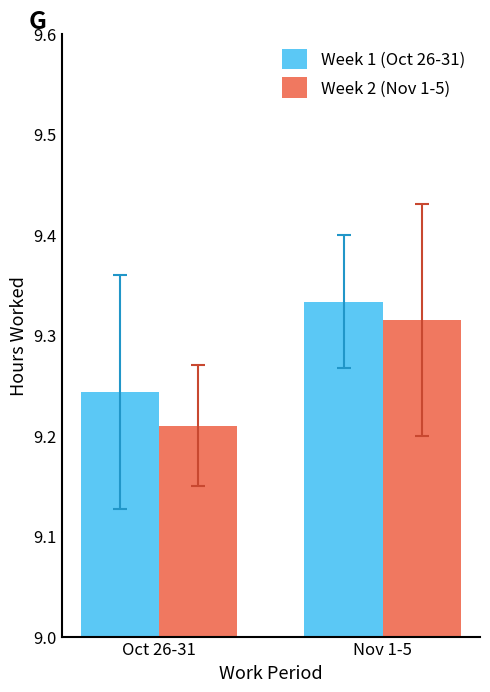

At which label does Week 2 (Nov 1-5) reach its minimum?

Oct 26-31